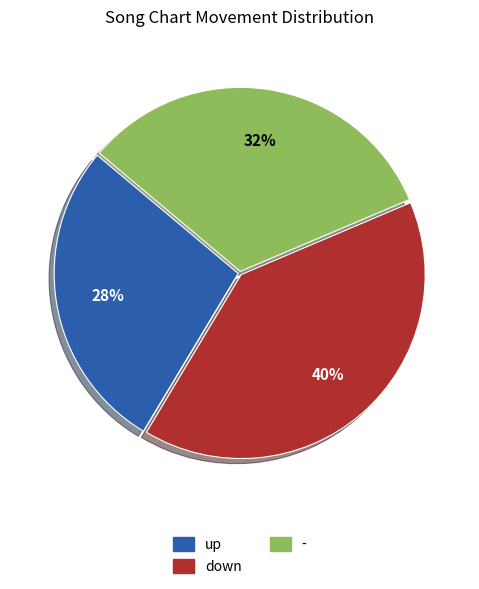

Which has a higher value, - or down?

down